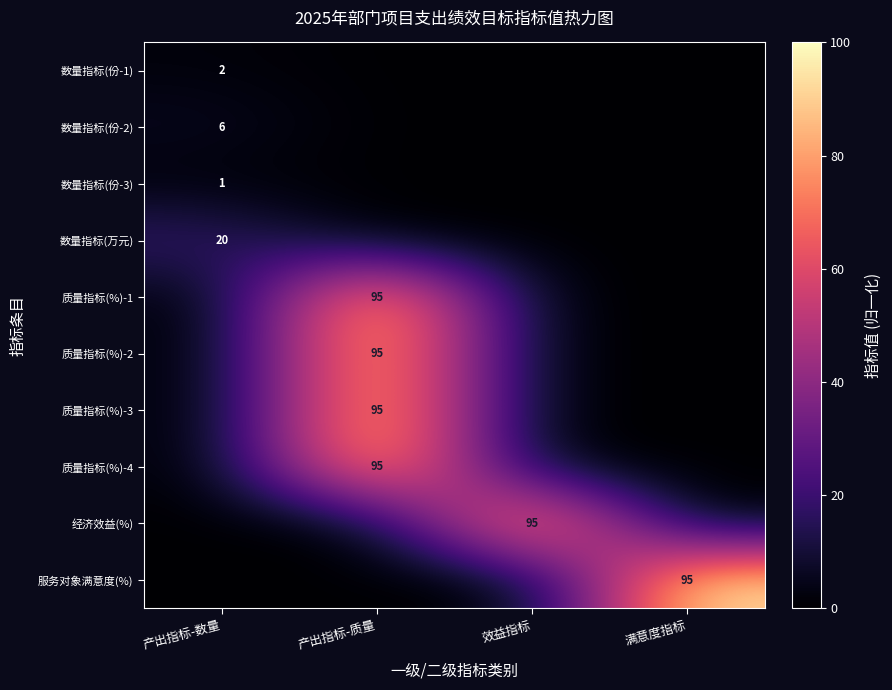

The 质量指标(%)-1 series shows 95 at 产出指标-质量. True or false?

True